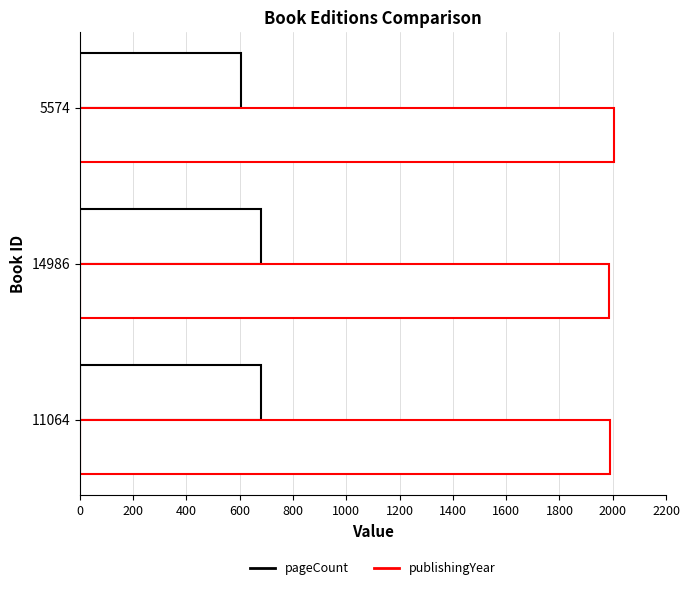

How many series are shown in this chart?

2